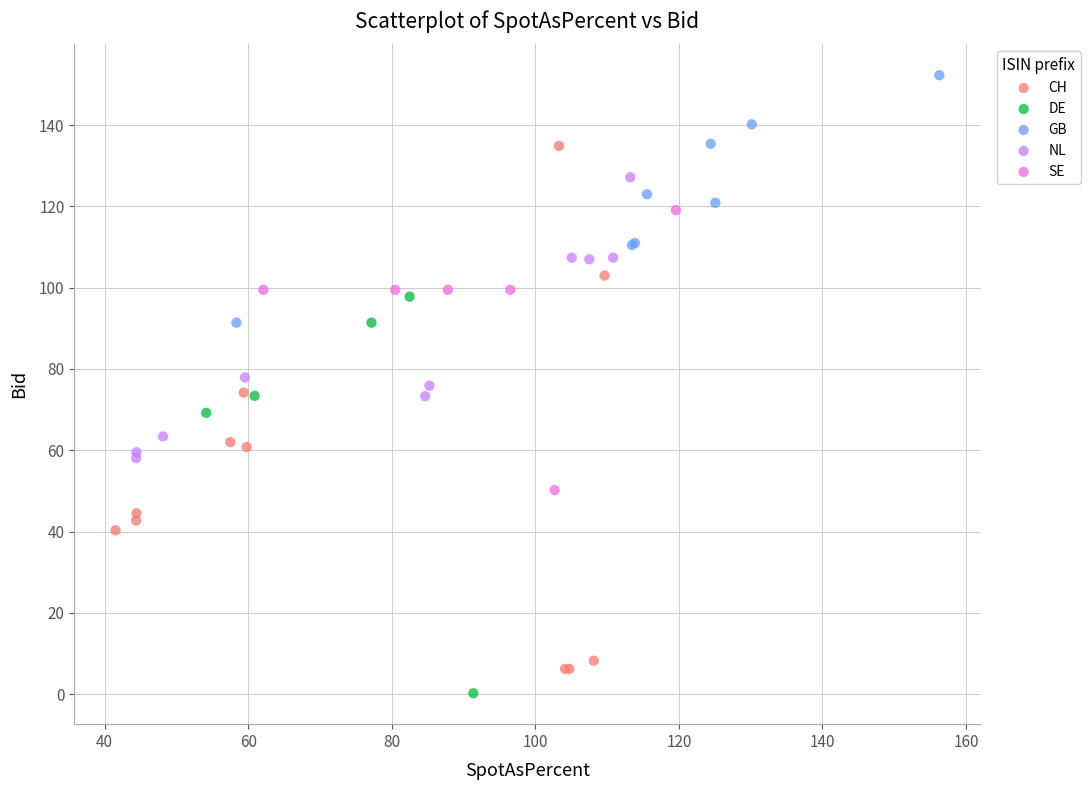

Which series reaches the maximum Y coordinate?

GB